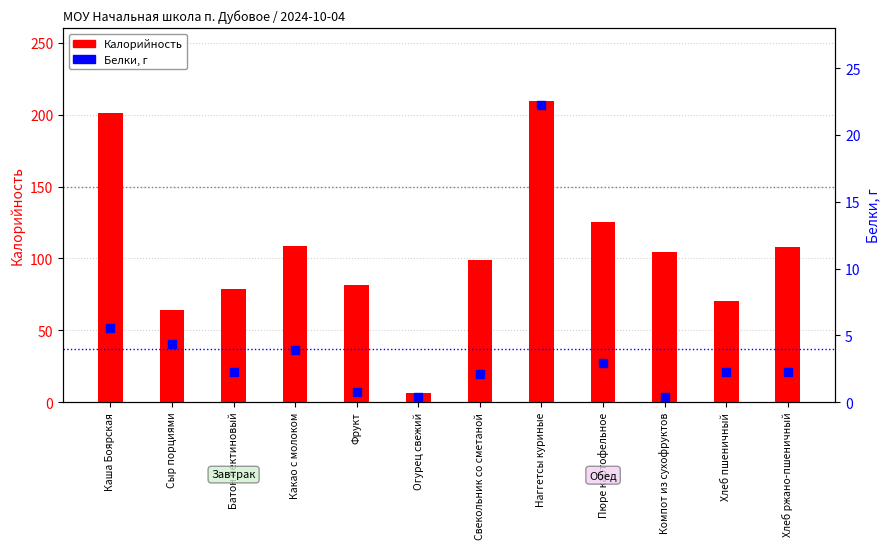

What are all the series names shown in the legend?

Калорийность, Белки